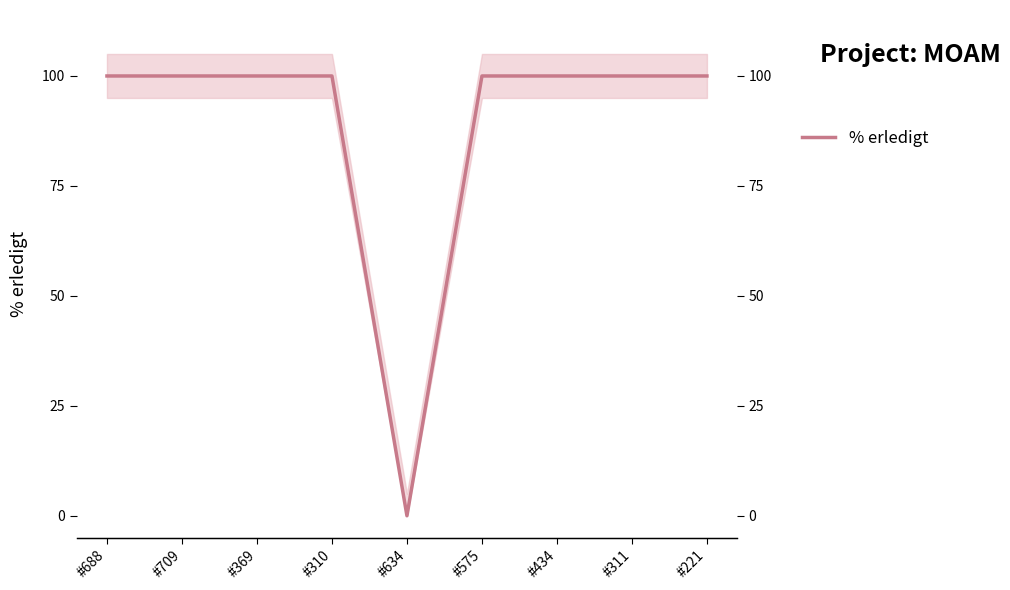

How many distinct data groups are displayed?

1